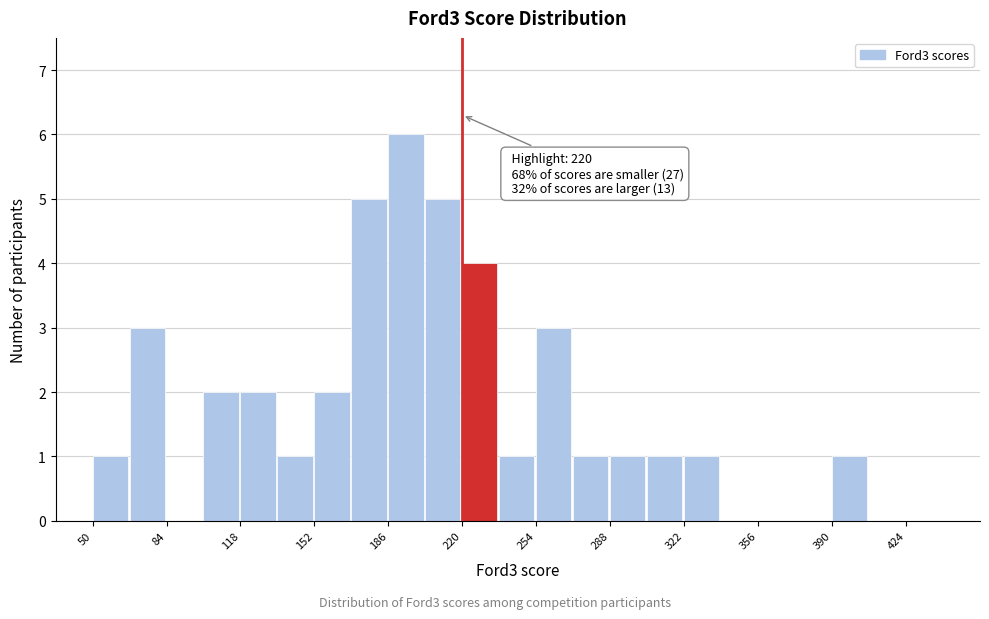

Read against the x-axis, roughly where is the centre of the tallest bar?

195